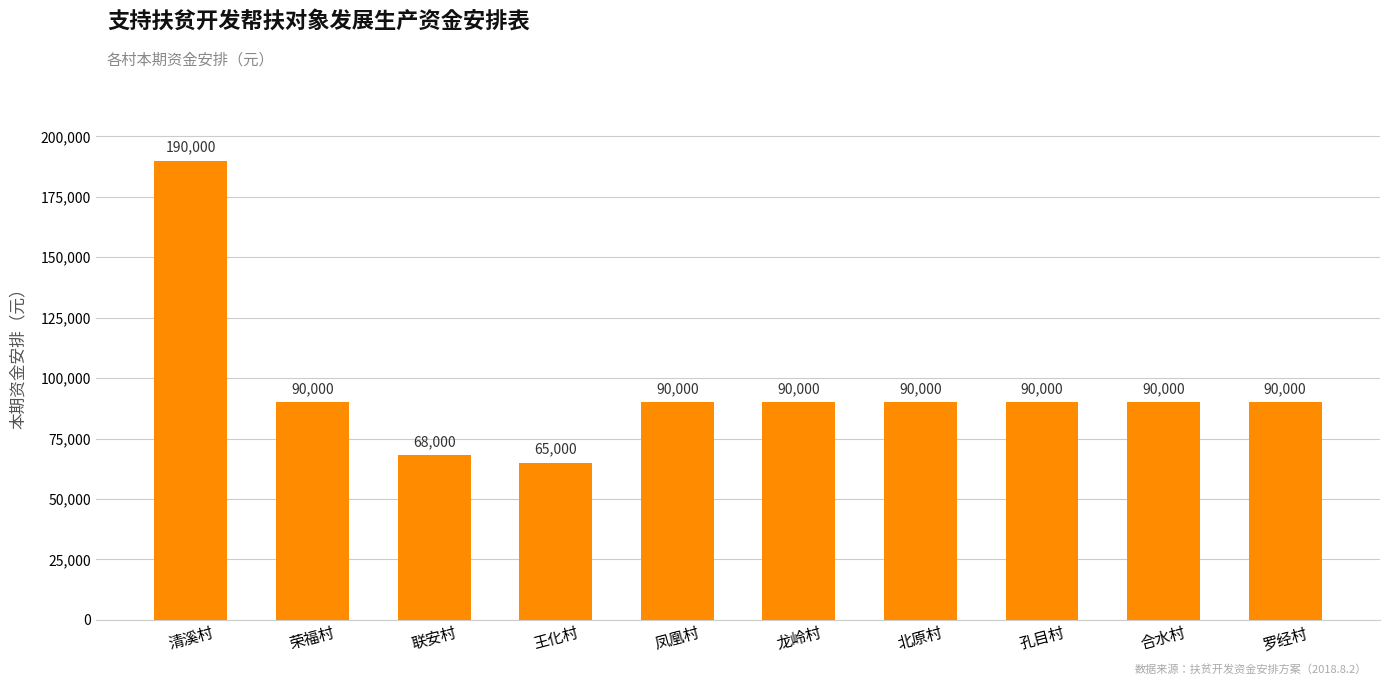

What is the average value?

95300